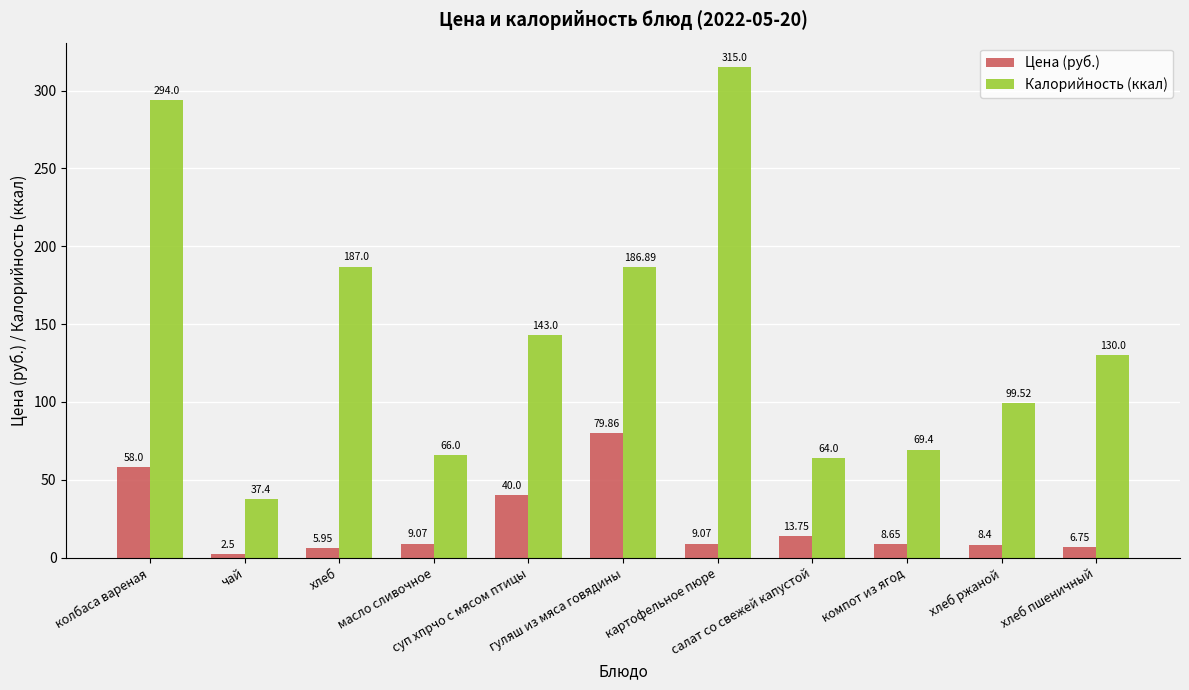

Which series has the largest total across all categories?

Калорийность (ккал)